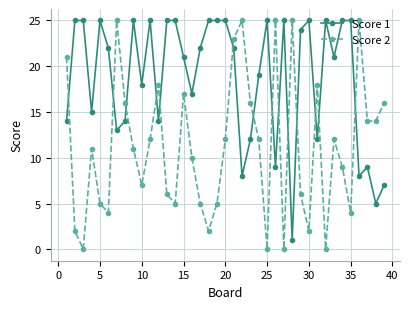

How many intersections are there between Score 2 and Score 1?

14